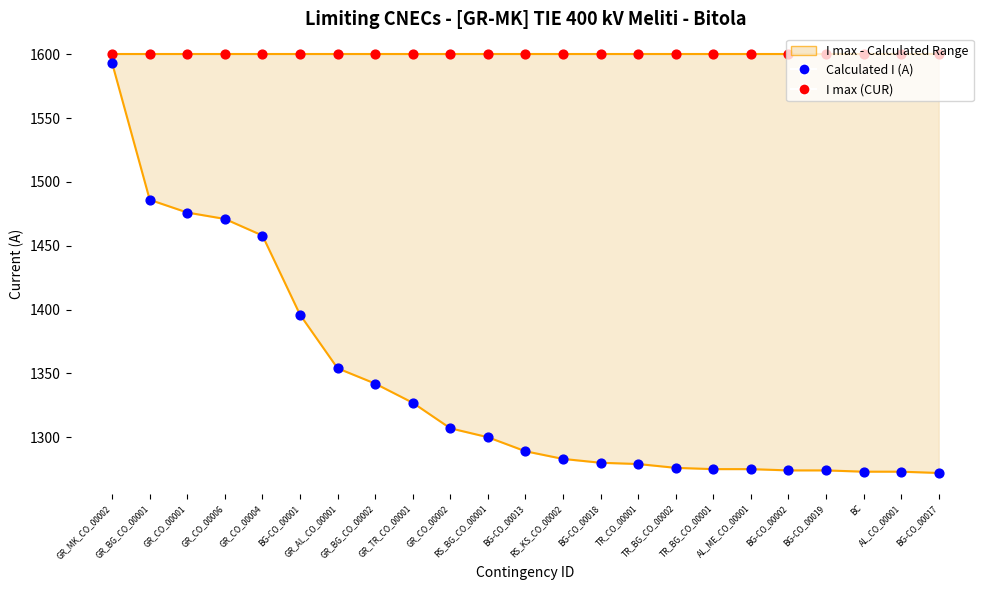

Which series contains the lowest Y value?

Calculated I (A)